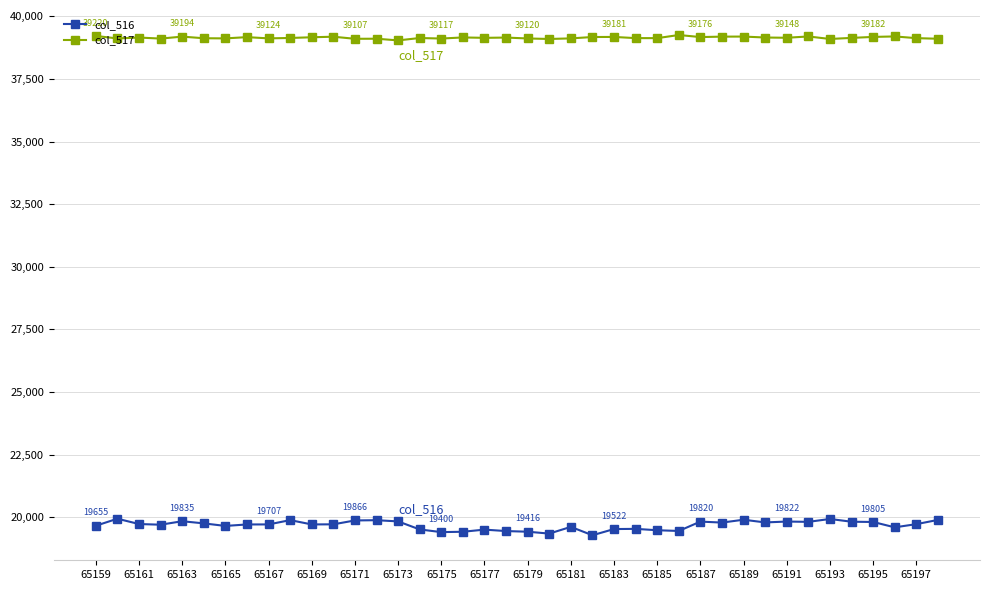

What are all the series names shown in the legend?

col_516, col_517